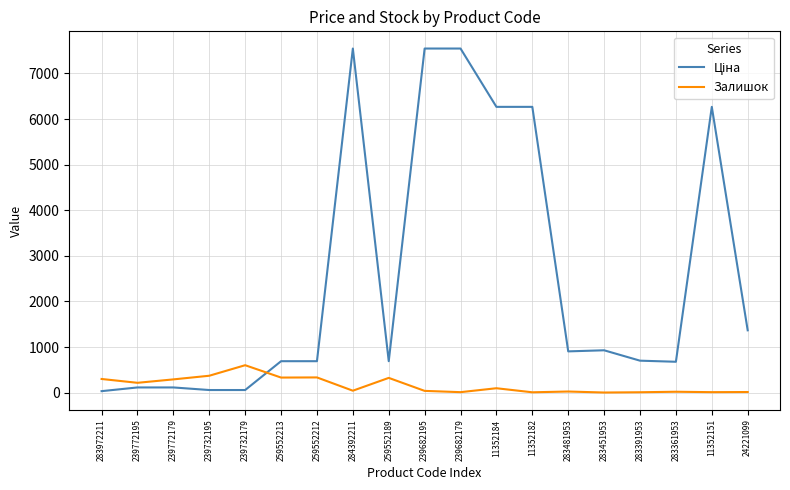

What is the smallest value displayed?

2.0